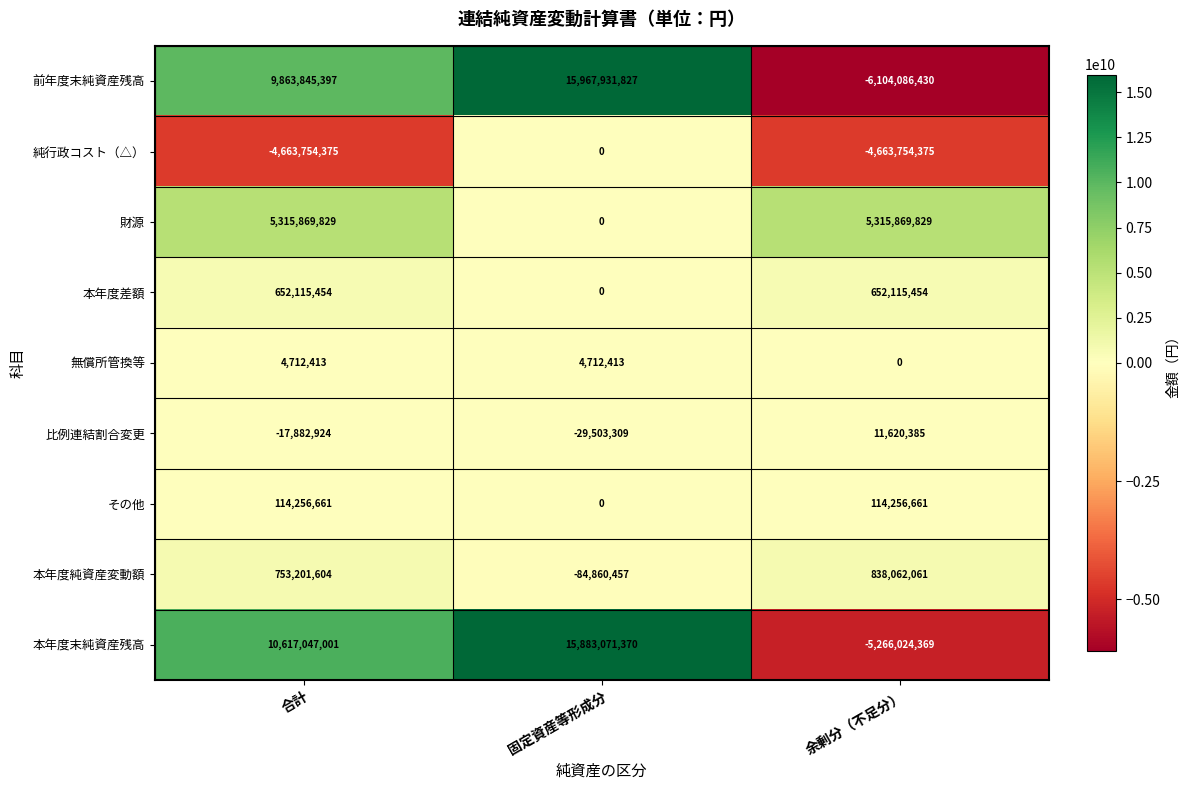

What is the greatest value displayed?

15967931827